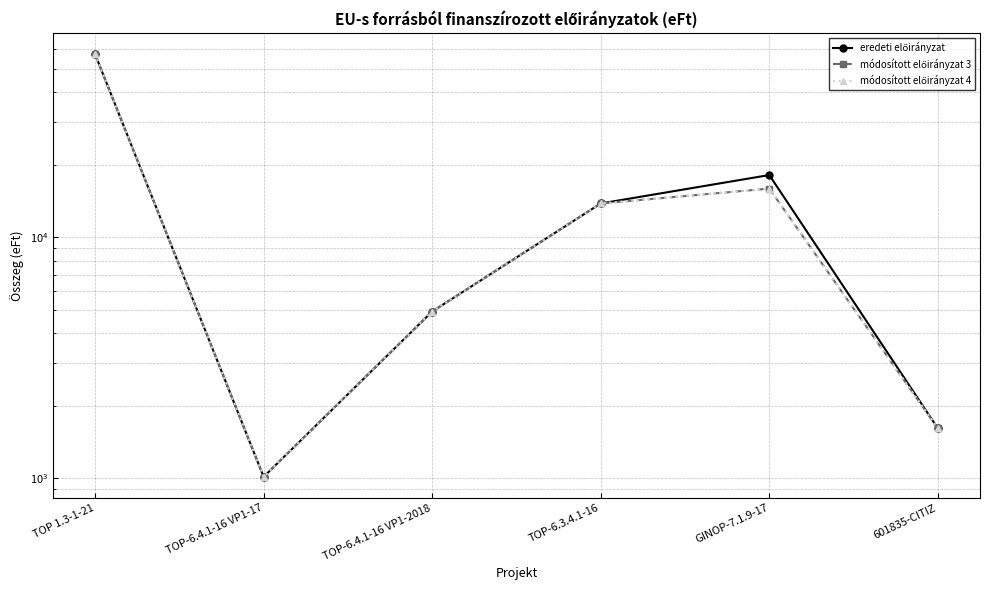

Does the chart have visible grid lines?

Yes